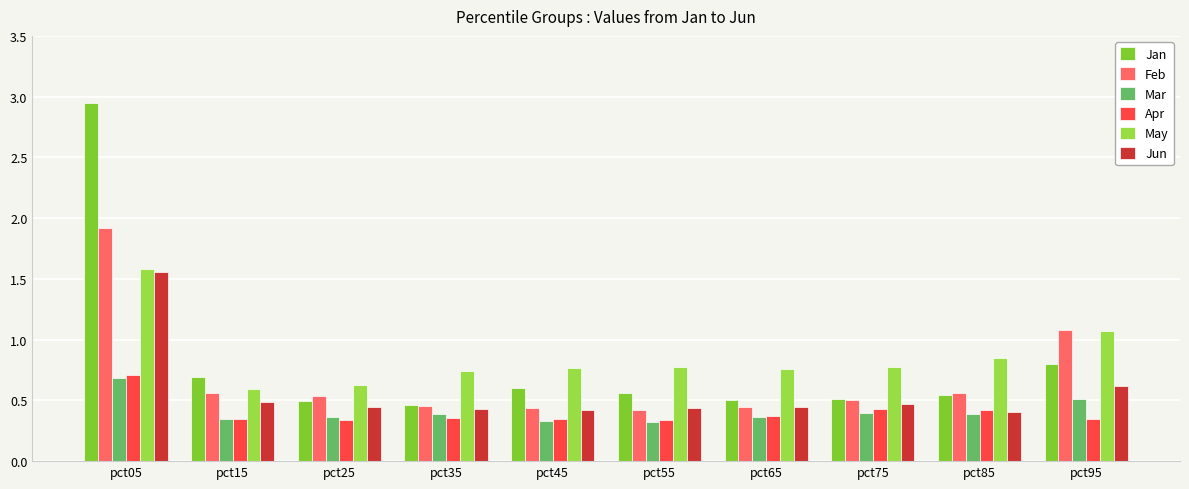

The value of Jan at pct05 is 2.9. True or false?

True